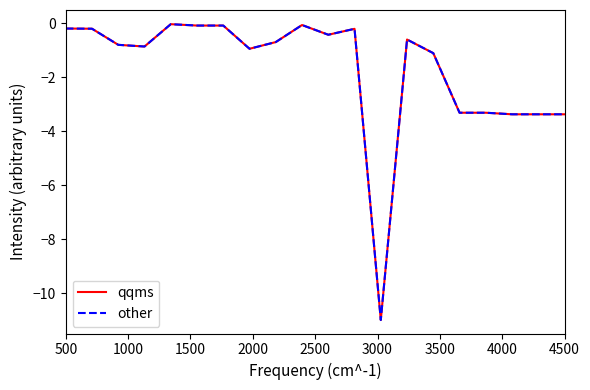

Does the chart display data point markers on the line(s)?

No